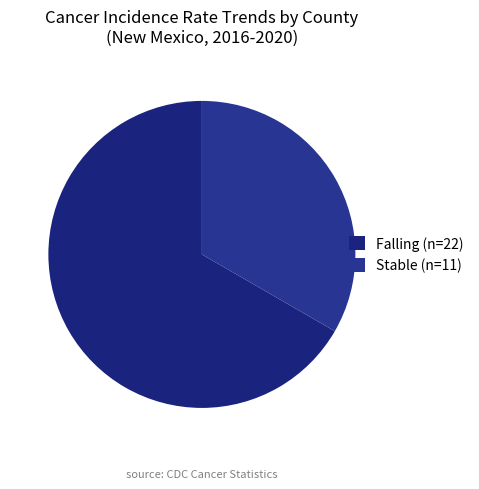

How many slices are in this pie chart?

2